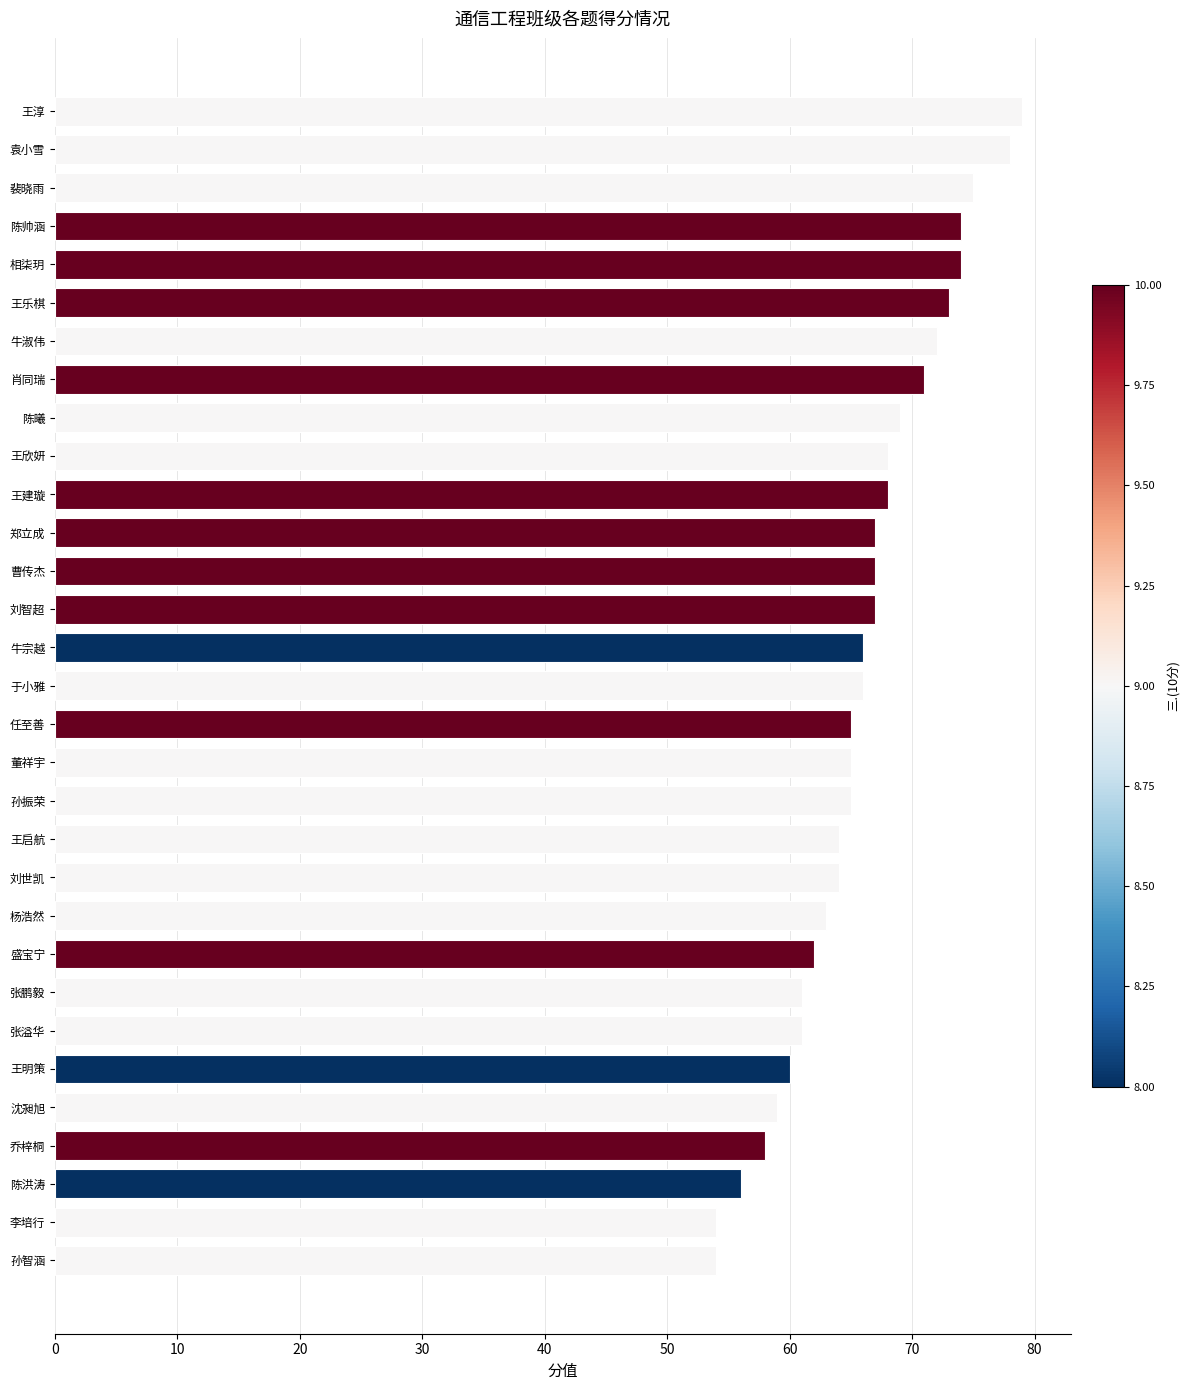

True or false: the data shows 79 at 王淳.

True